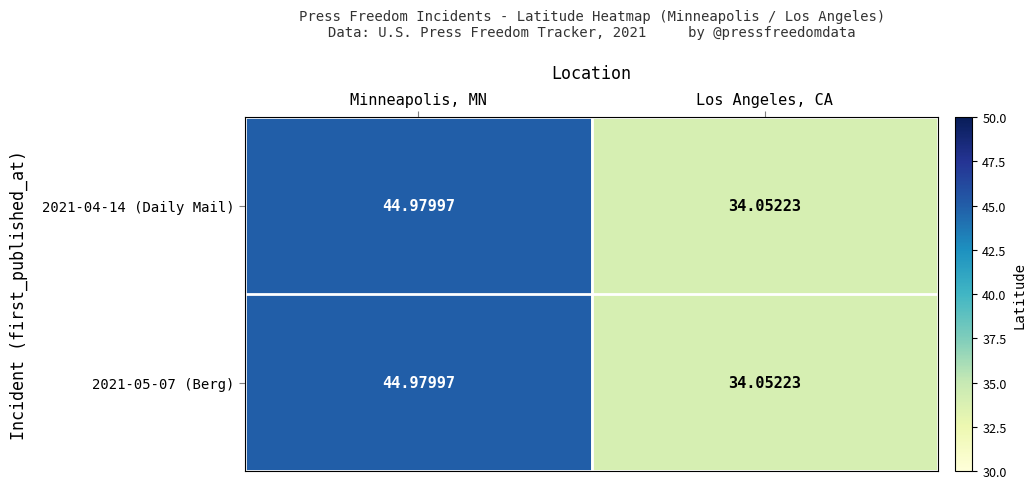

Where does the 2021-04-14 (Daily Mail) series first go above 44?

Minneapolis, MN